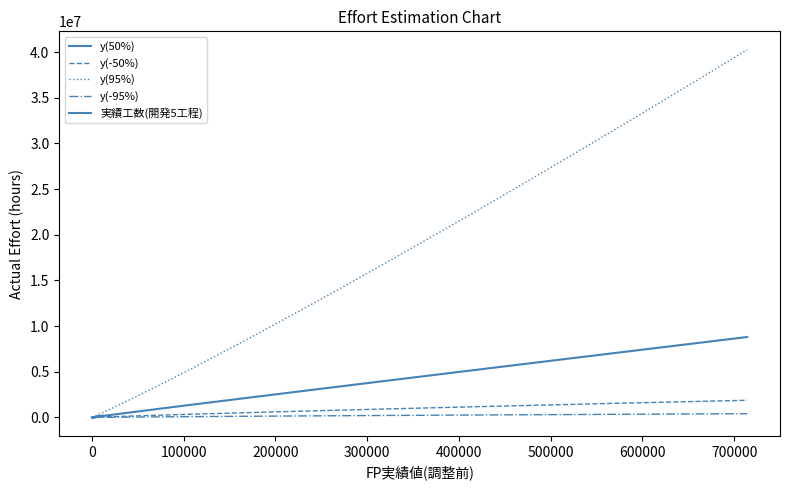

What is the difference between the second highest and second lowest values in the 実績工数(開発5工程) series?

159100.5